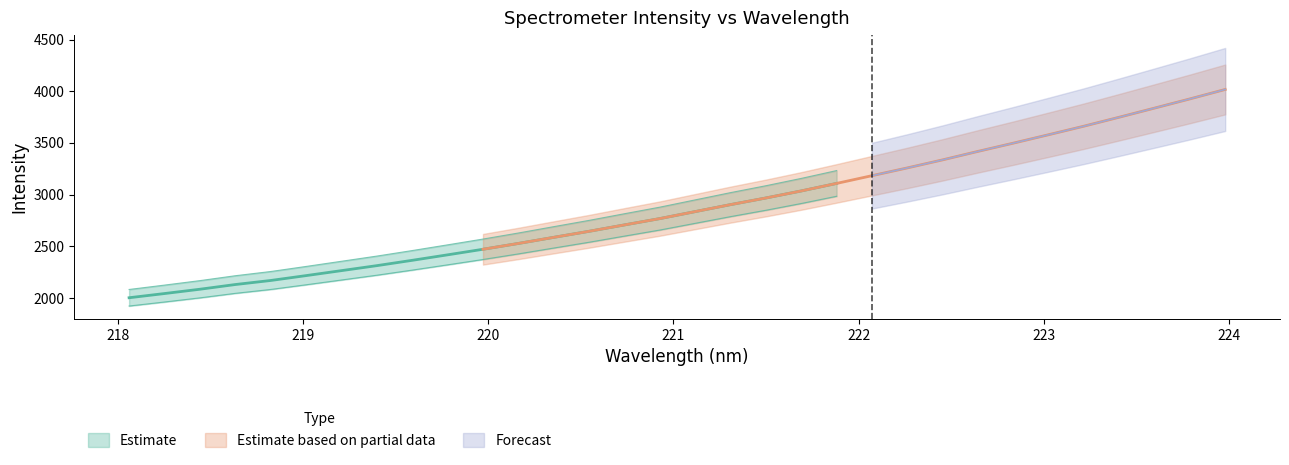

At which label does Estimate based on partial data reach its peak?

223.9802